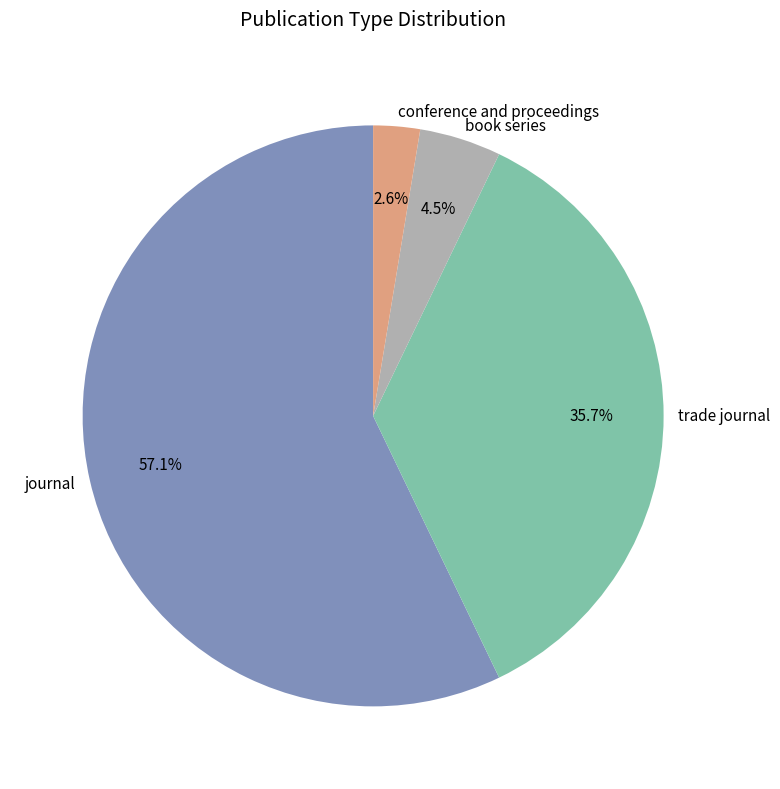

To the nearest percent, what is the average slice percentage?

25%